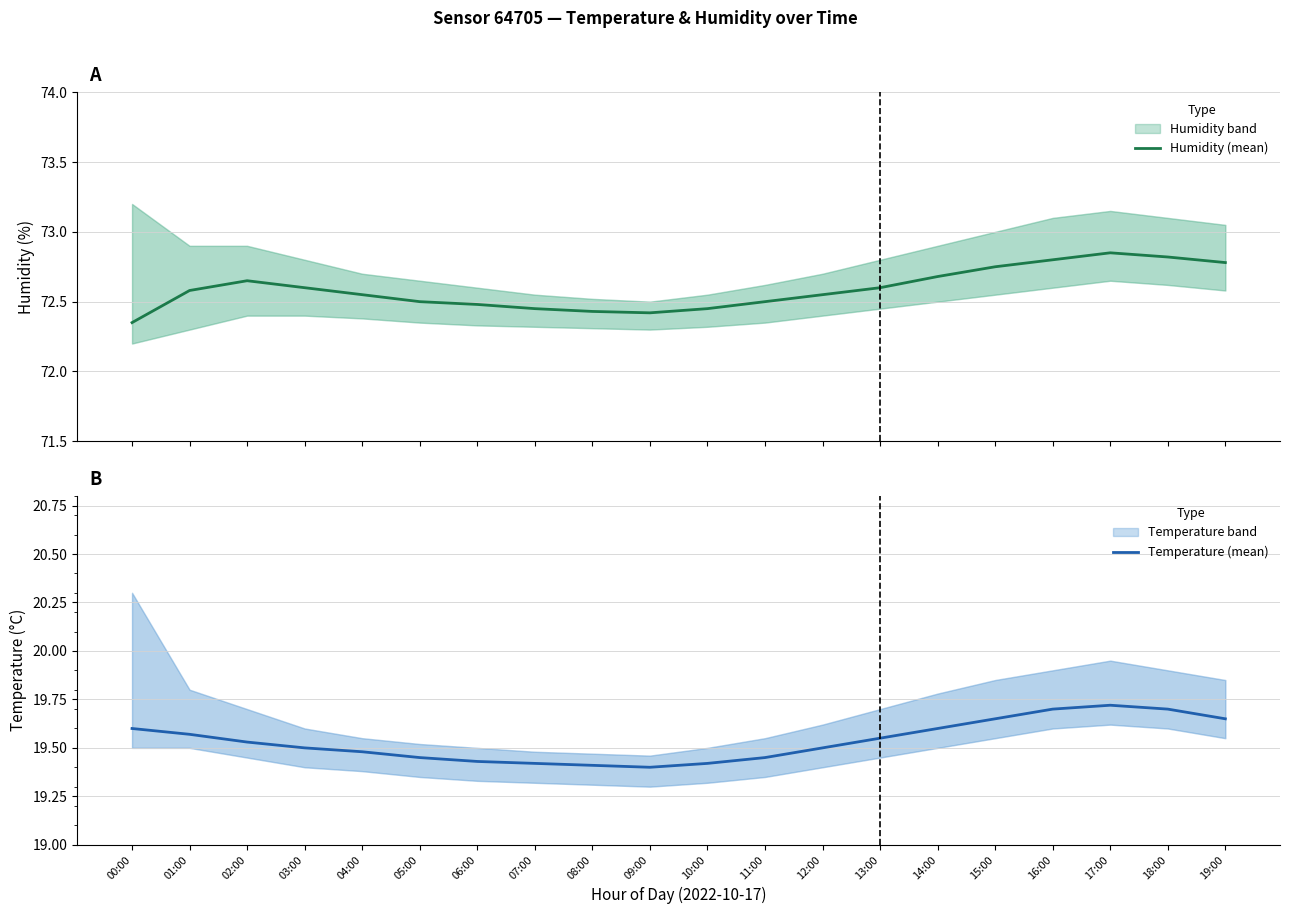

What is the difference between the maximum and minimum values in the Temperature (mean) series?

0.3